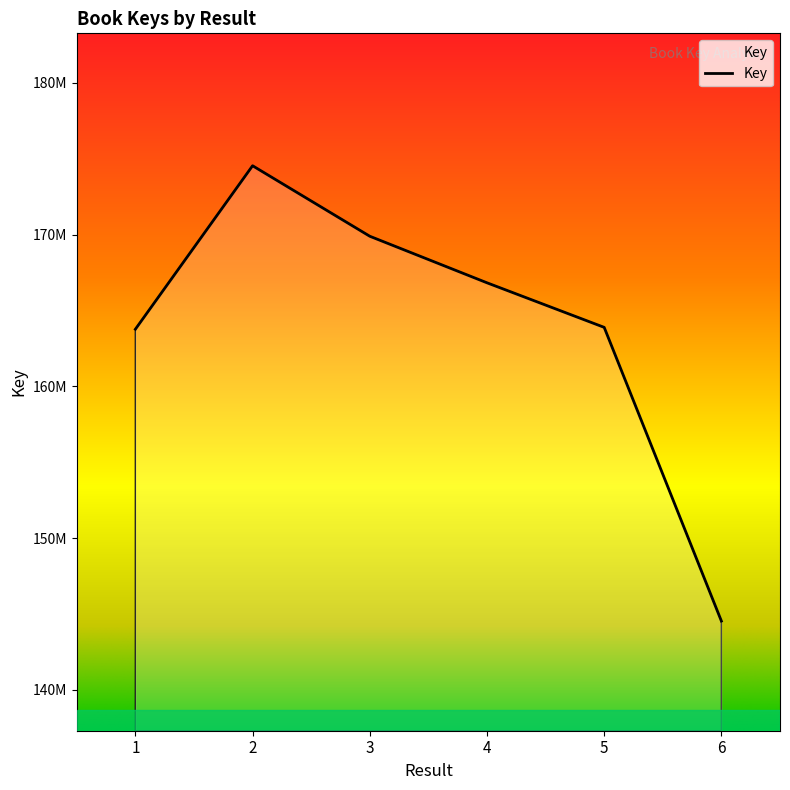

What is the maximum value shown in the chart?

174545661